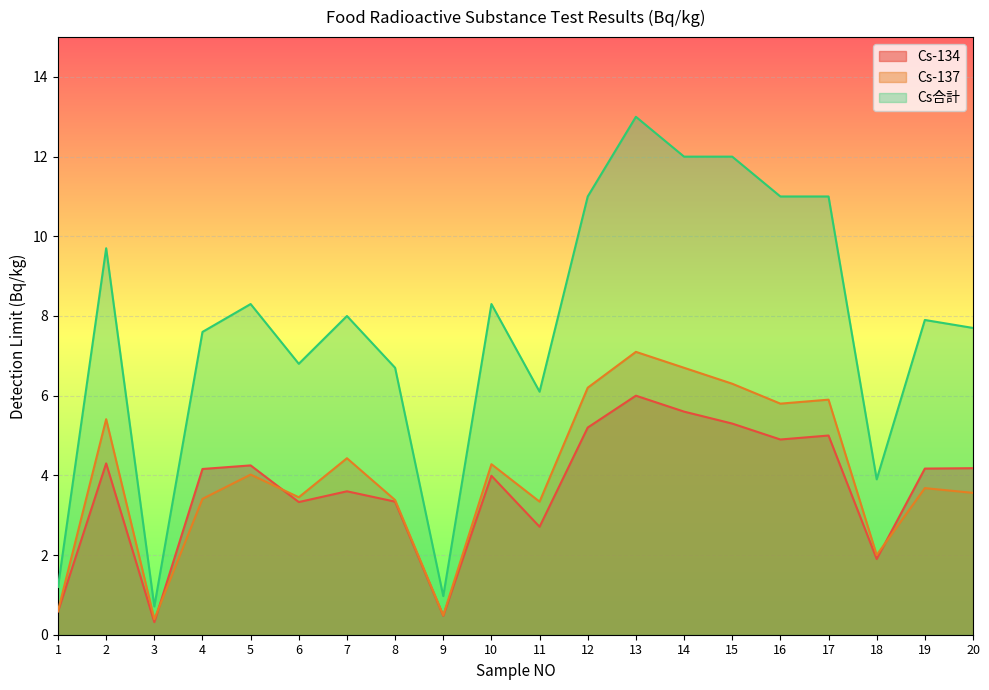

What is the minimum value shown in the chart?

0.3